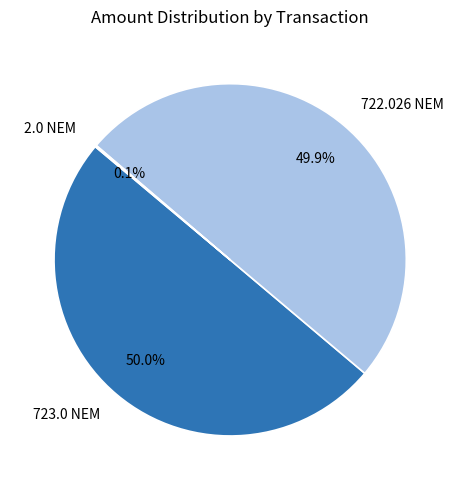

To the nearest percent, what is the average slice percentage?

33%